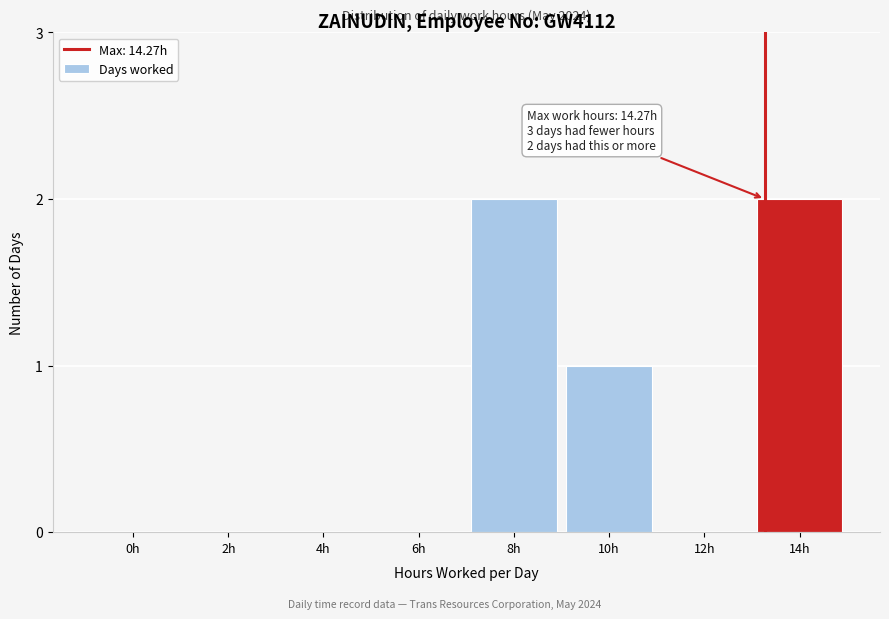

Reading right to left, transcribe all the data shown in this chart.

14h=2	12h=0	10h=1	8h=2	6h=0	4h=0	2h=0	0h=0